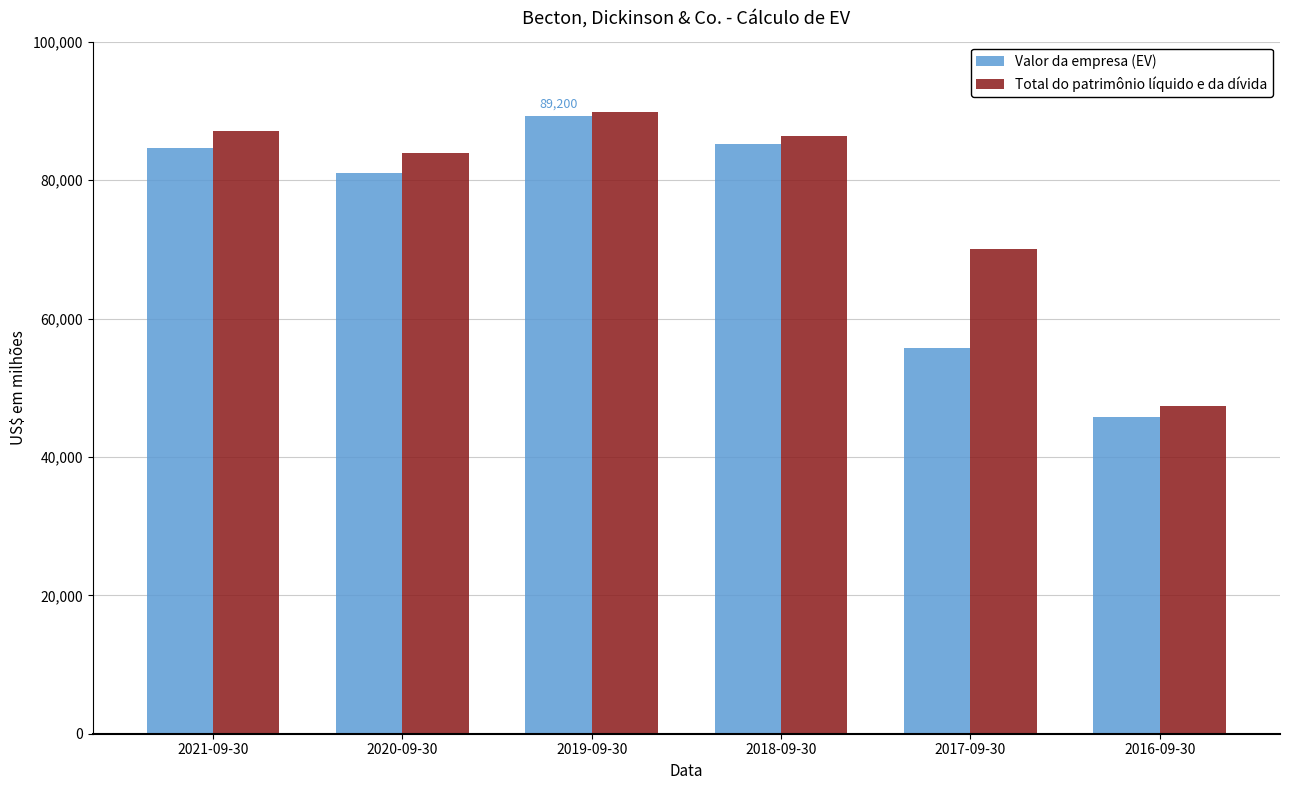

What is the value of the Valor da empresa (EV) bar at the 6th from the left?

45755